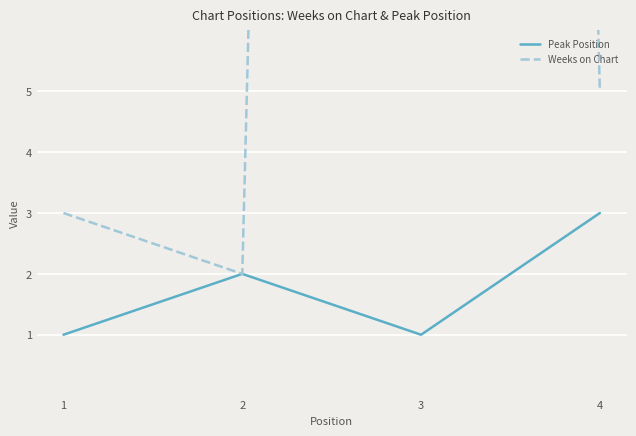

The Weeks on Chart series shows 118 at 3. True or false?

True